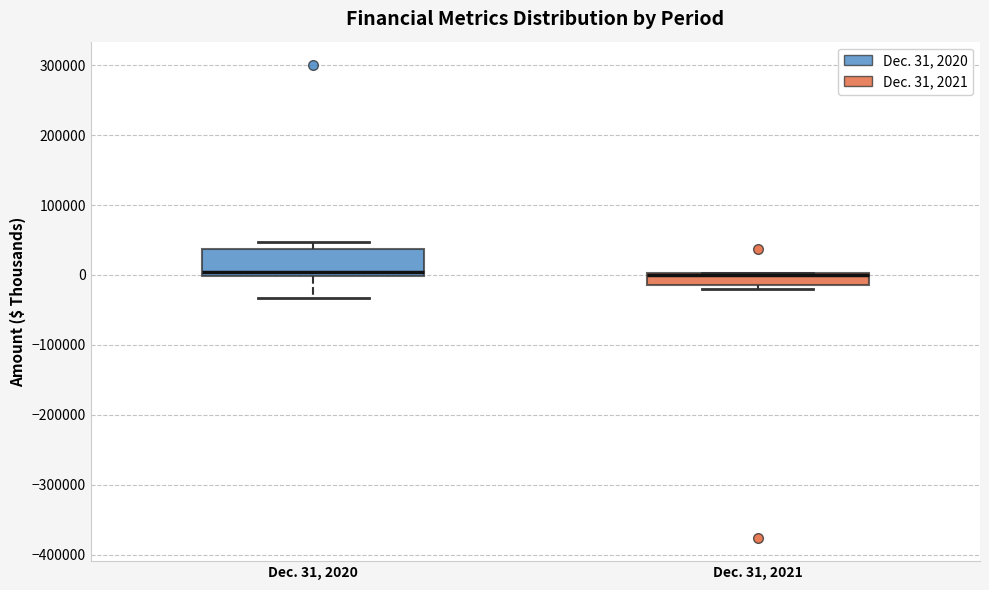

Where is the upper edge of the box for Dec. 31, 2021 on the y-axis? The values are not printed on the chart, so give them approximately, as read against the axis.

0